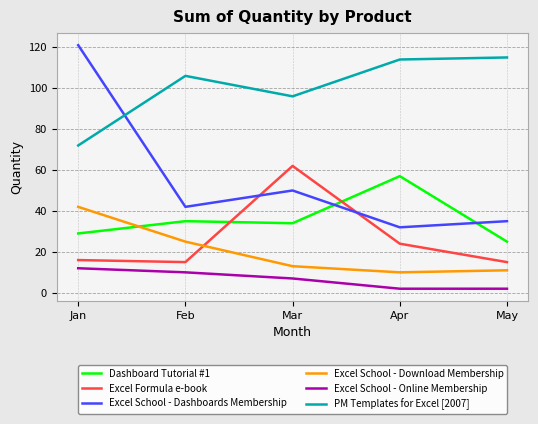

What are all the series names shown in the legend?

Dashboard Tutorial #1, Excel Formula e-book, Excel School - Dashboards Membership, Excel School - Download Membership, Excel School - Online Membership, PM Templates for Excel [2007]